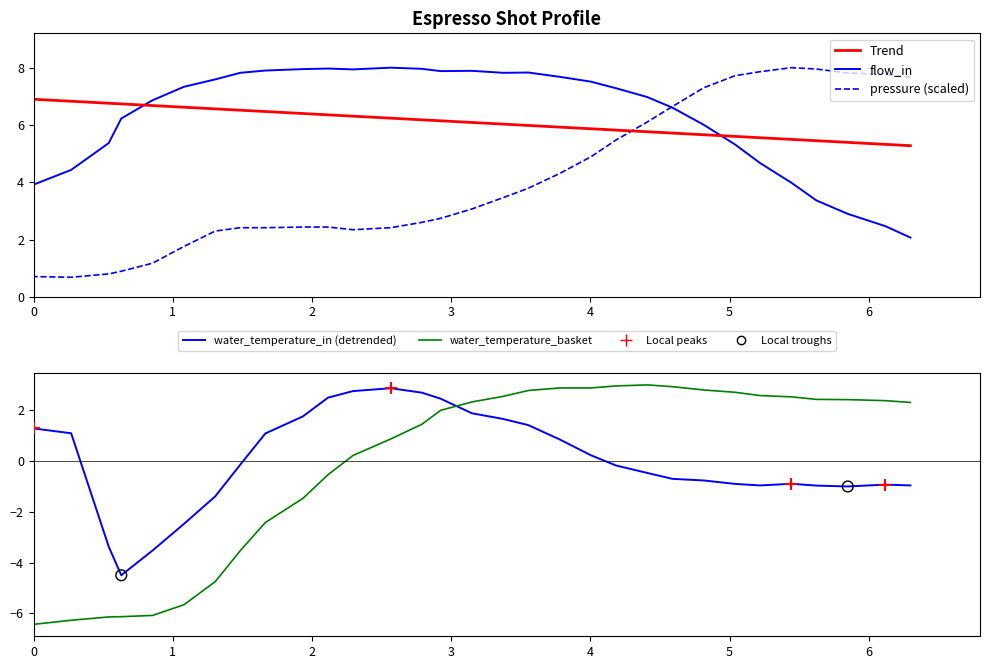

Is the value of flow_in at 24 greater than the value of elapsed at 10?

No